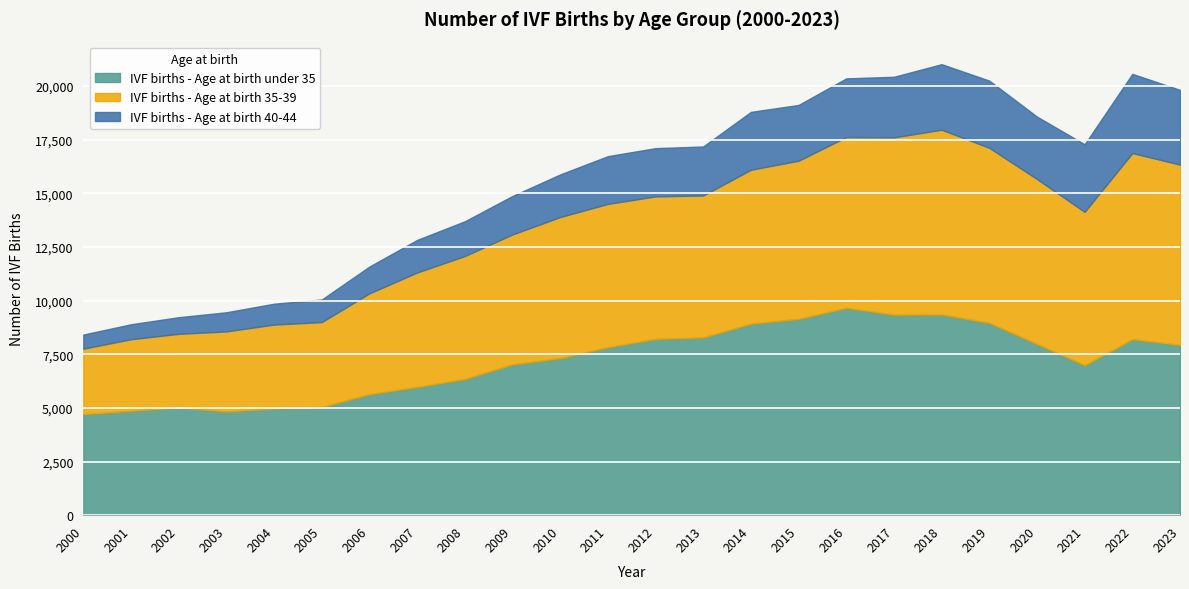

How many lines are shown in the chart?

3